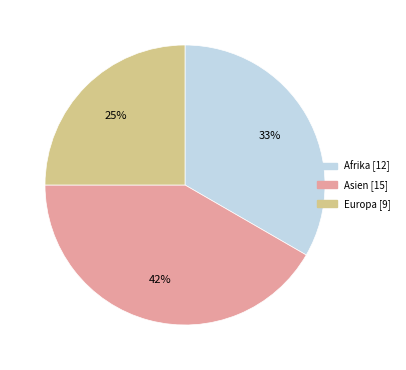

To the nearest percent, what is the difference between the largest and smallest slice percentages?

17%